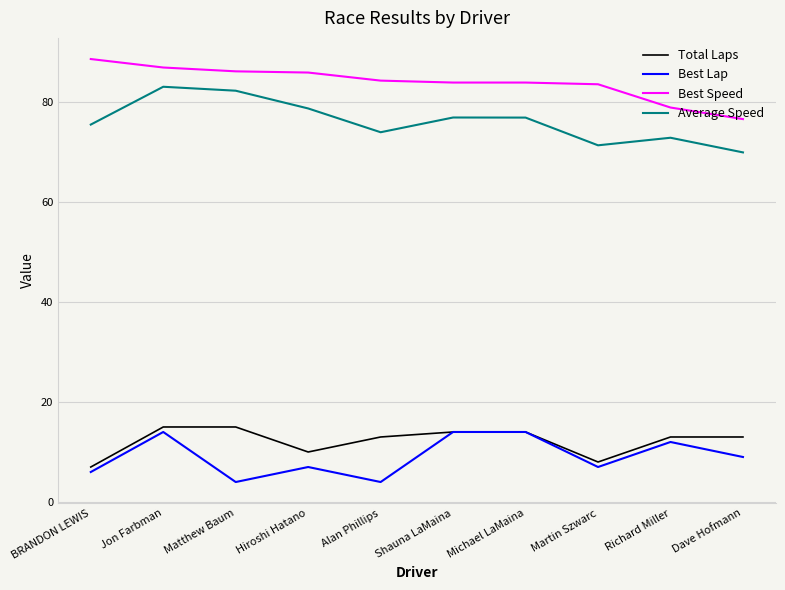

What is the sum of all Best Speed values?

838.0